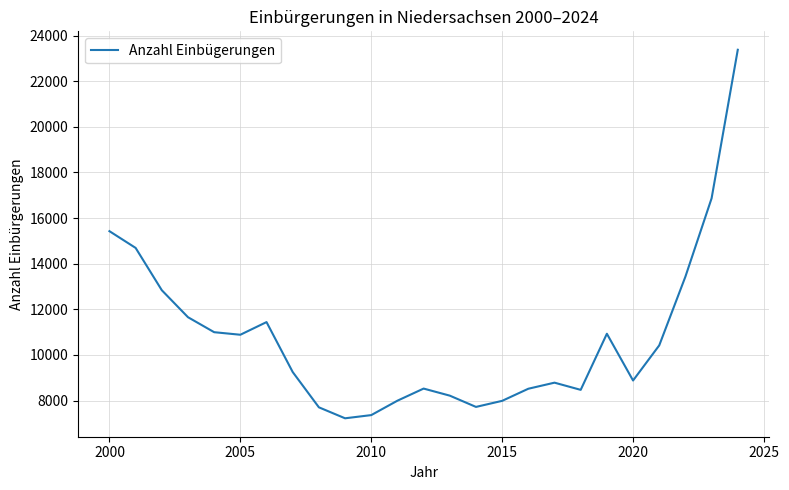

What is the difference between the maximum and minimum values?

16158